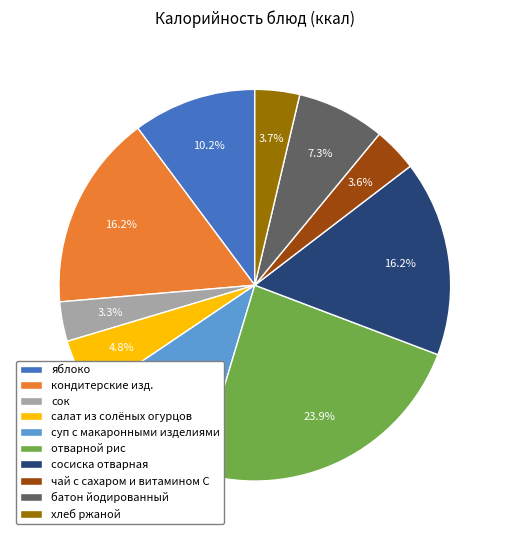

Count the number of slices in the pie.

10